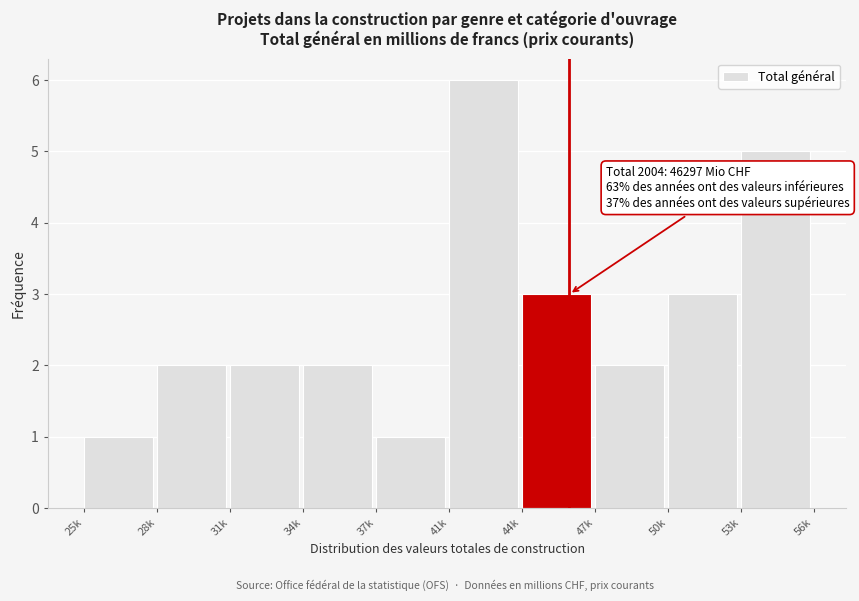

Reading left to right, what are all the values shown in this chart?

1	2	2	2	1	6	3	2	3	5